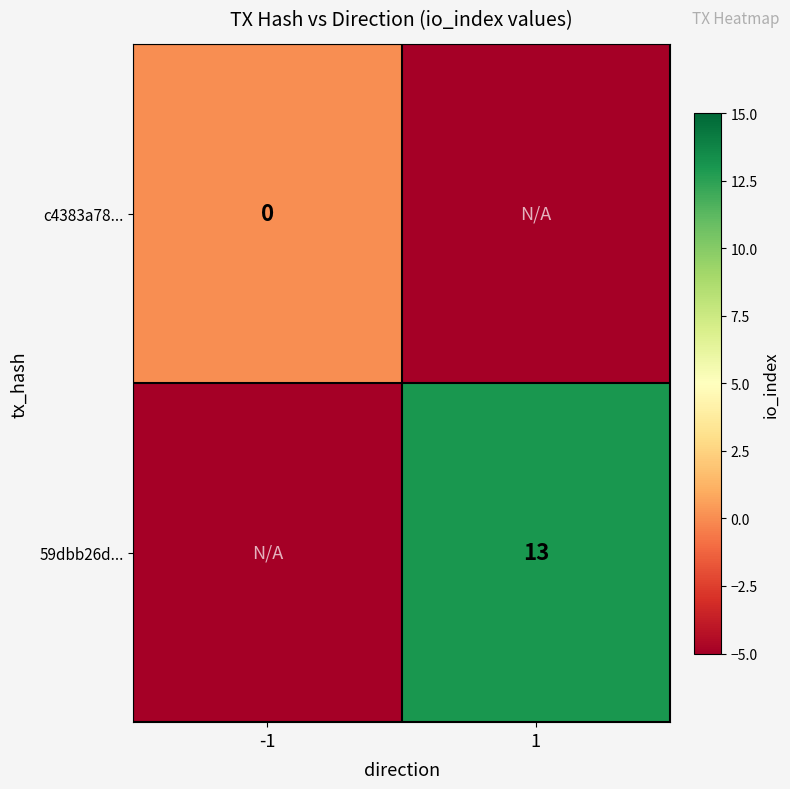

The 59dbb26d... series shows 23 at 1. True or false?

False